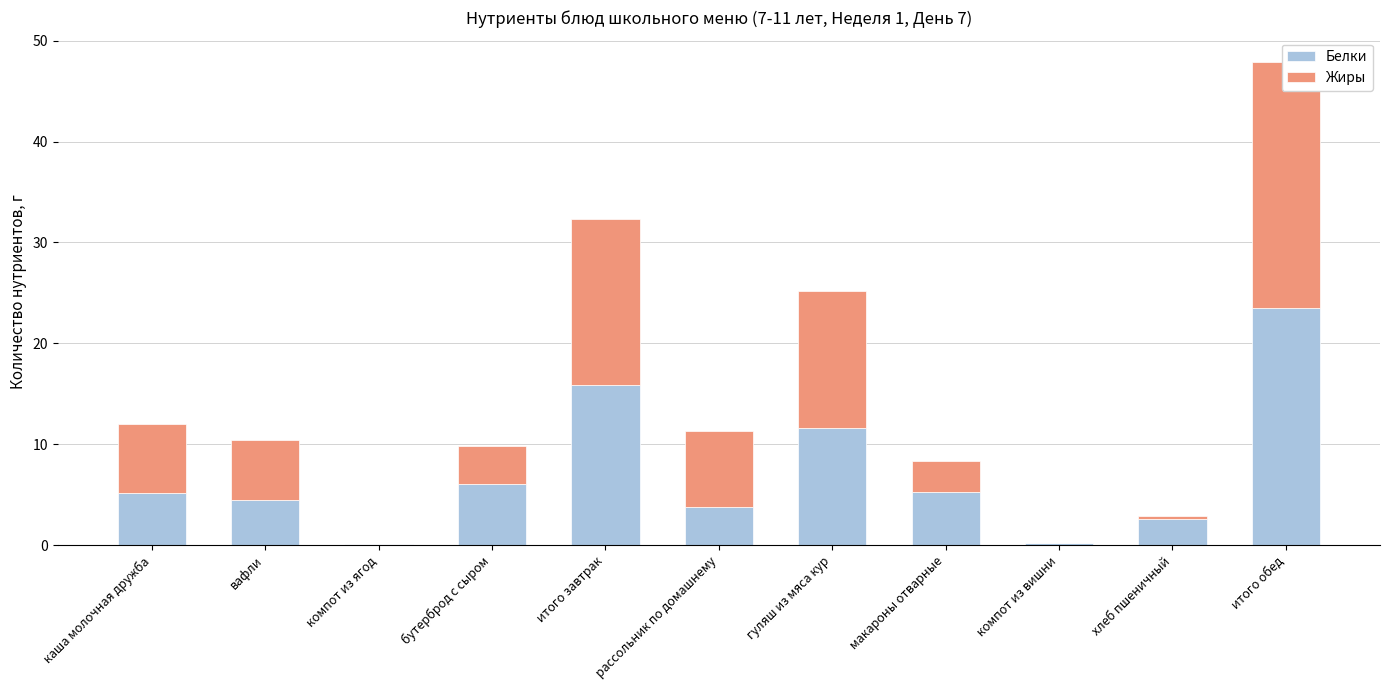

The value of Белки at компот из ягод is 0.1. True or false?

True